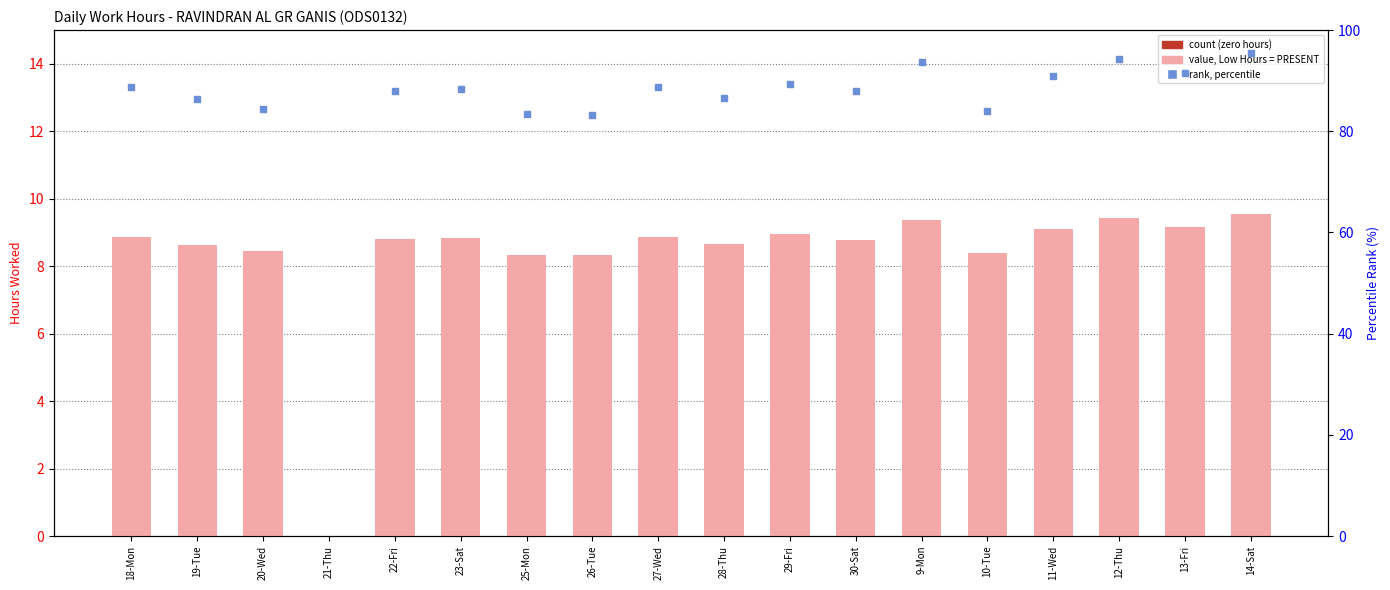

Approximately how many times larger is the value at 26-Tue compared to 19-Tue?

1.0